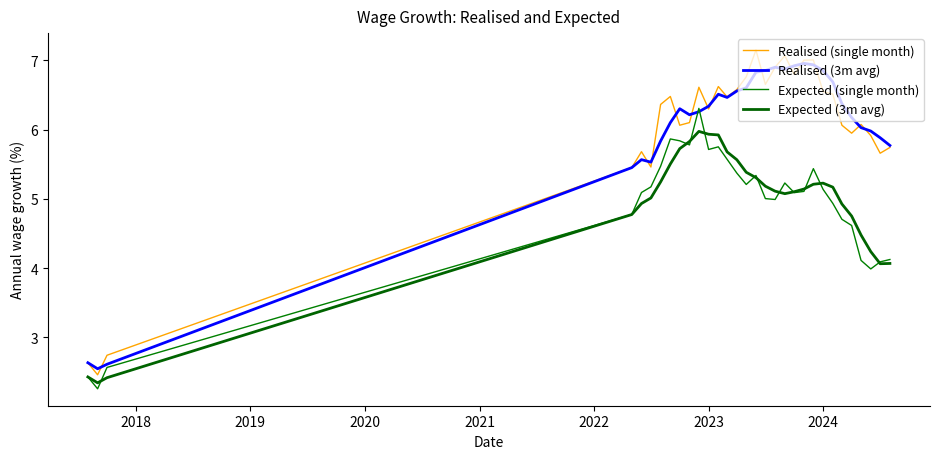

Is this an area chart (filled region under the line)?

No